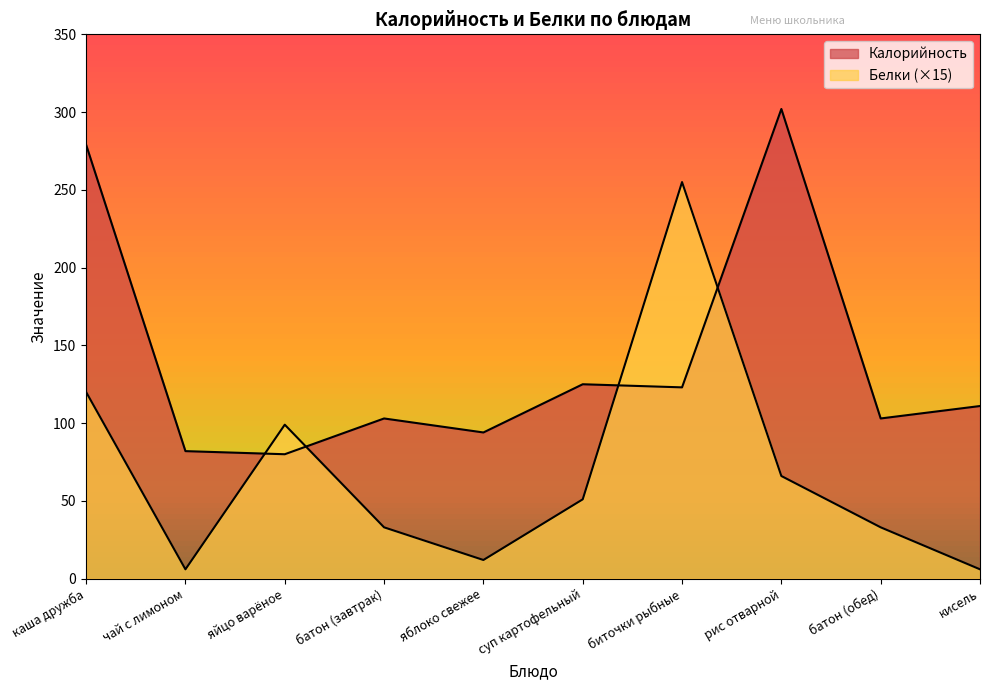

Which series has the widest spread of values?

Белки